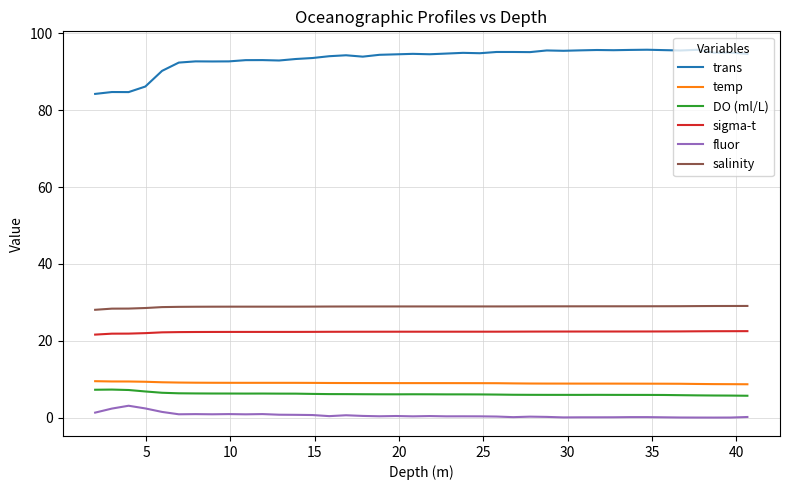

Which series has the widest spread of values?

trans